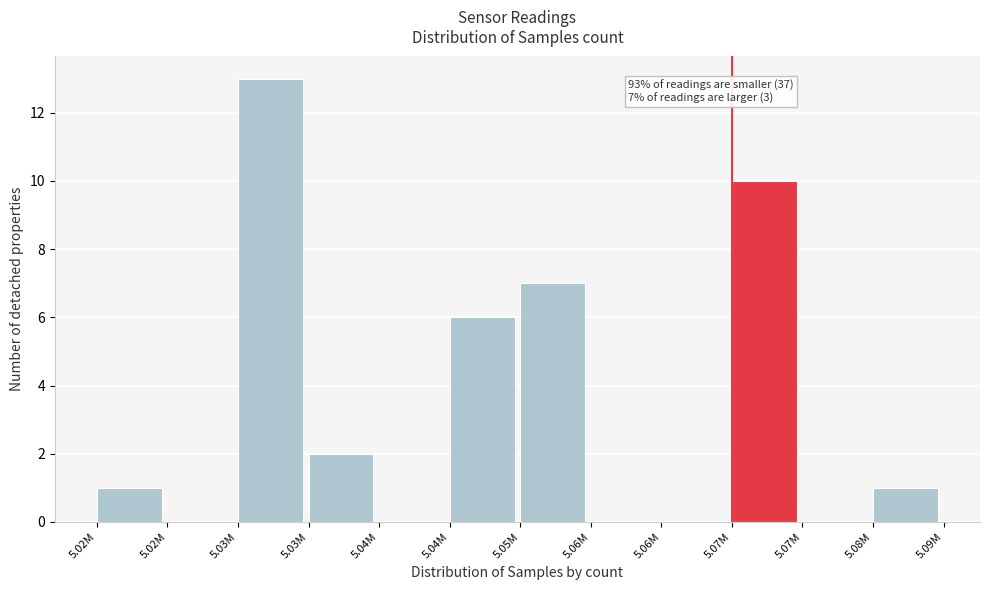

Count the number of data series in this chart.

1